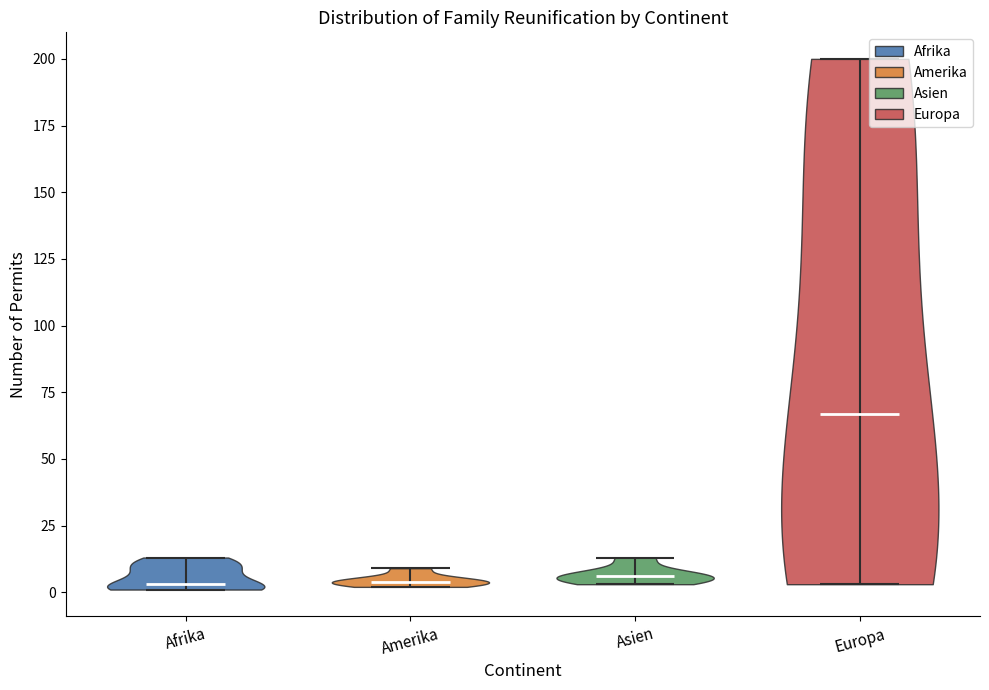

Reading left to right, read every violin against the y-axis: where its median line is, and the lowest and highest points it reaches. The values are not printed on the chart, so give them approximately, as read against the axis.

Afrika: median line 5, lowest point 0, highest point 15
Amerika: median line 5, lowest point 0, highest point 10
Asien: median line 5, lowest point 5, highest point 15
Europa: median line 65, lowest point 5, highest point 200